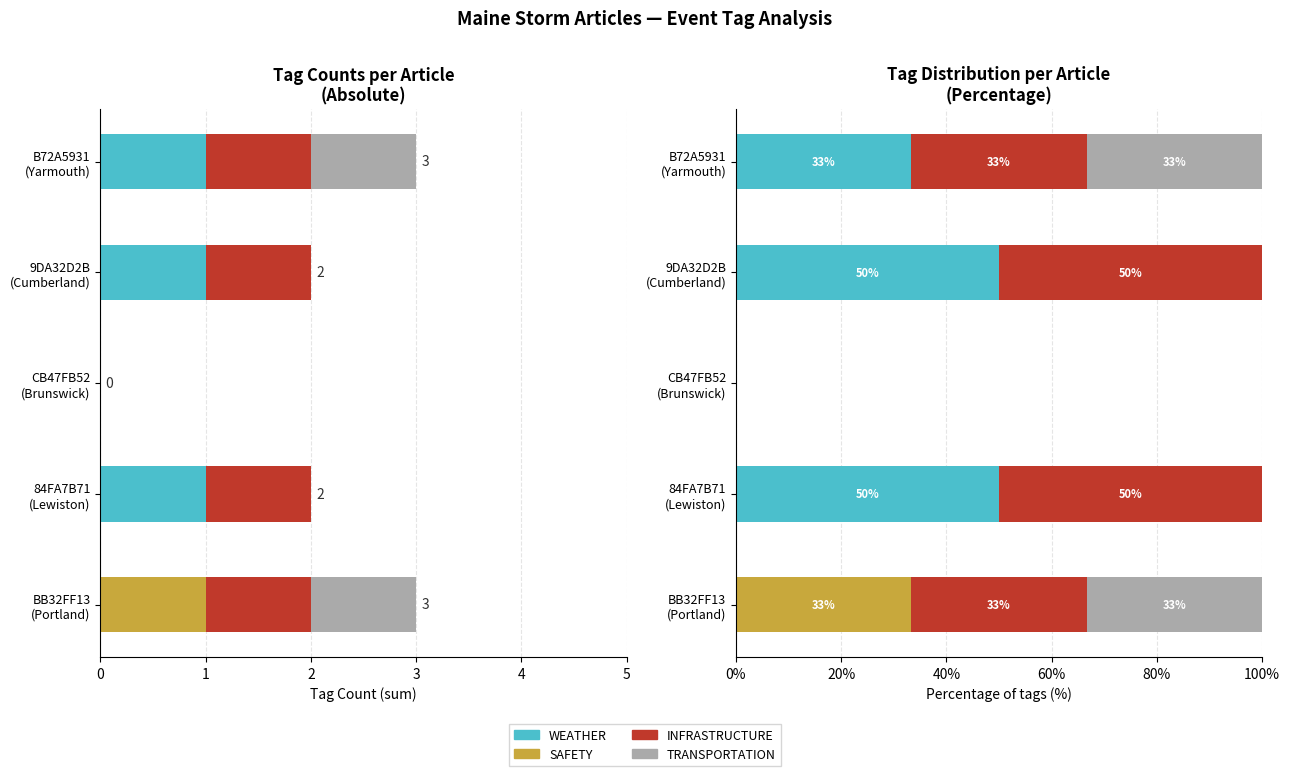

What is the average value of the TRANSPORTATION series?

13.3